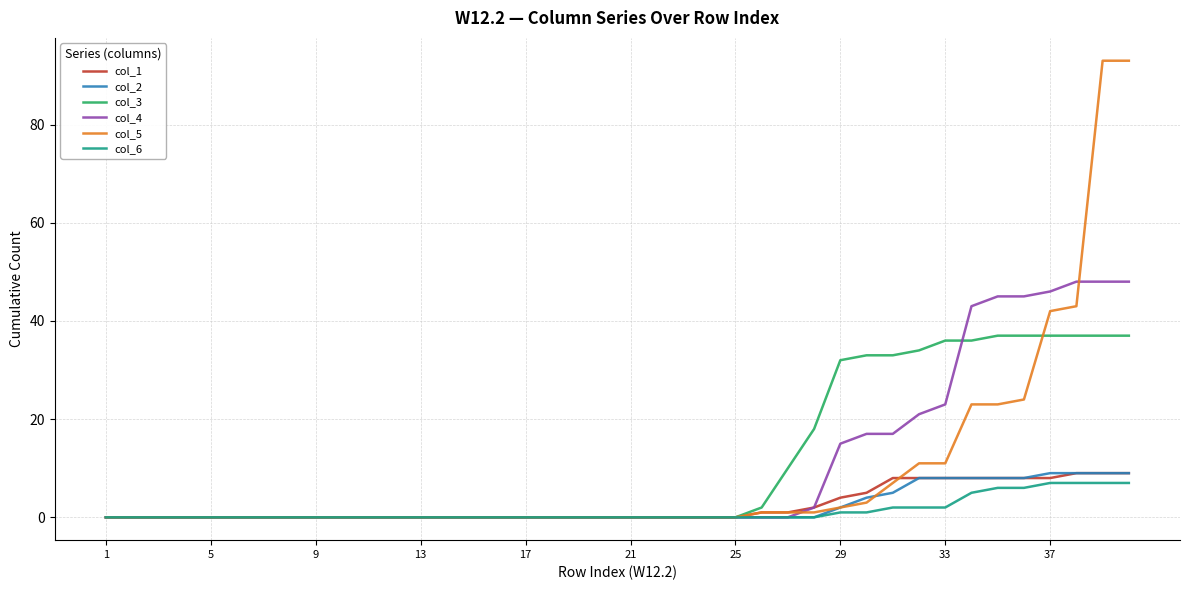

Which series has the largest range (max minus min)?

col_5